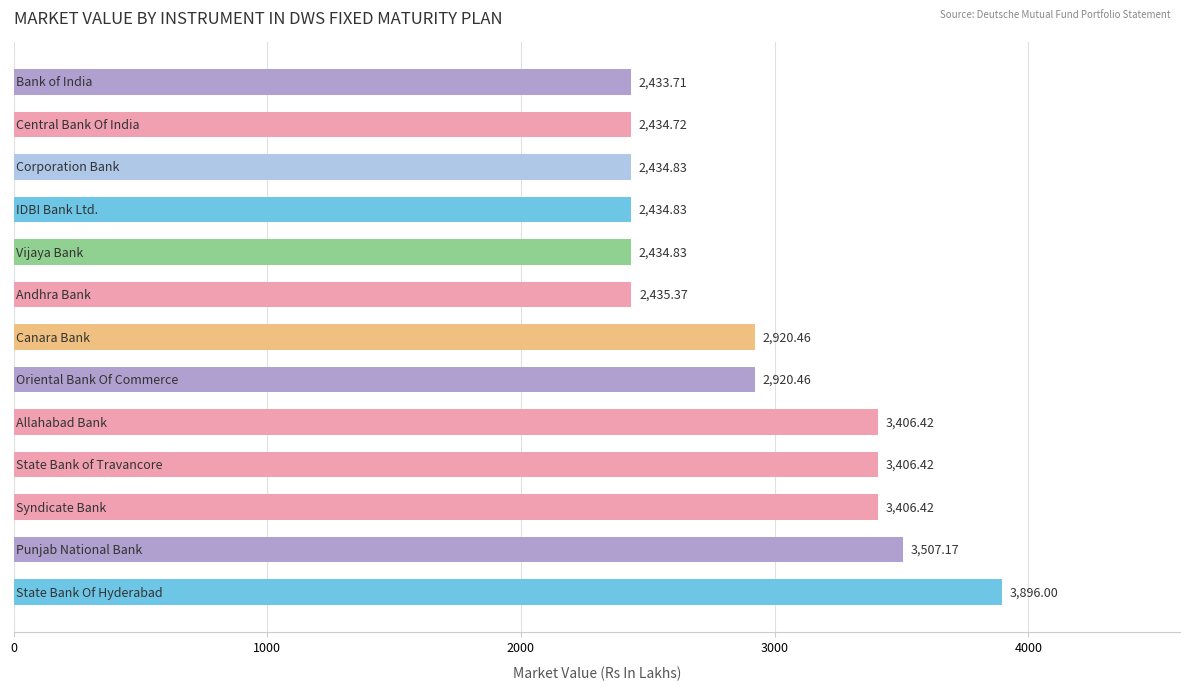

What is the difference between the maximum and second lowest values?

1461.3